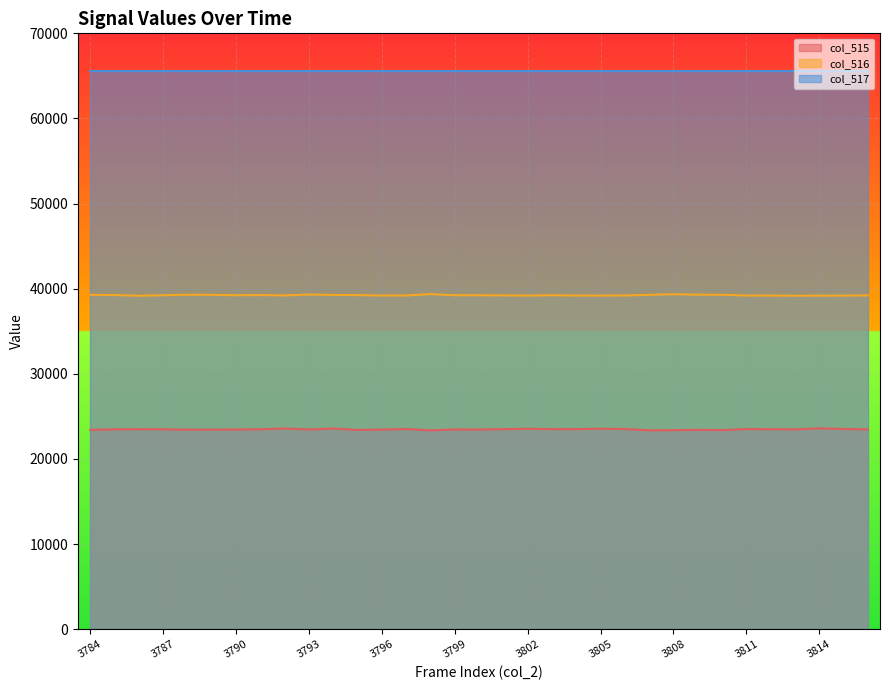

What is the highest value of the col_515 series?

23591